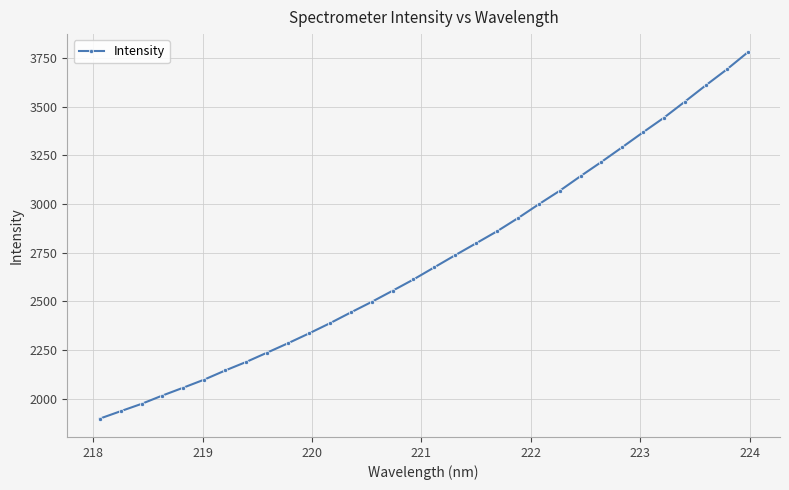

True or false: there are more than 2 points higher than both neighbors.

False